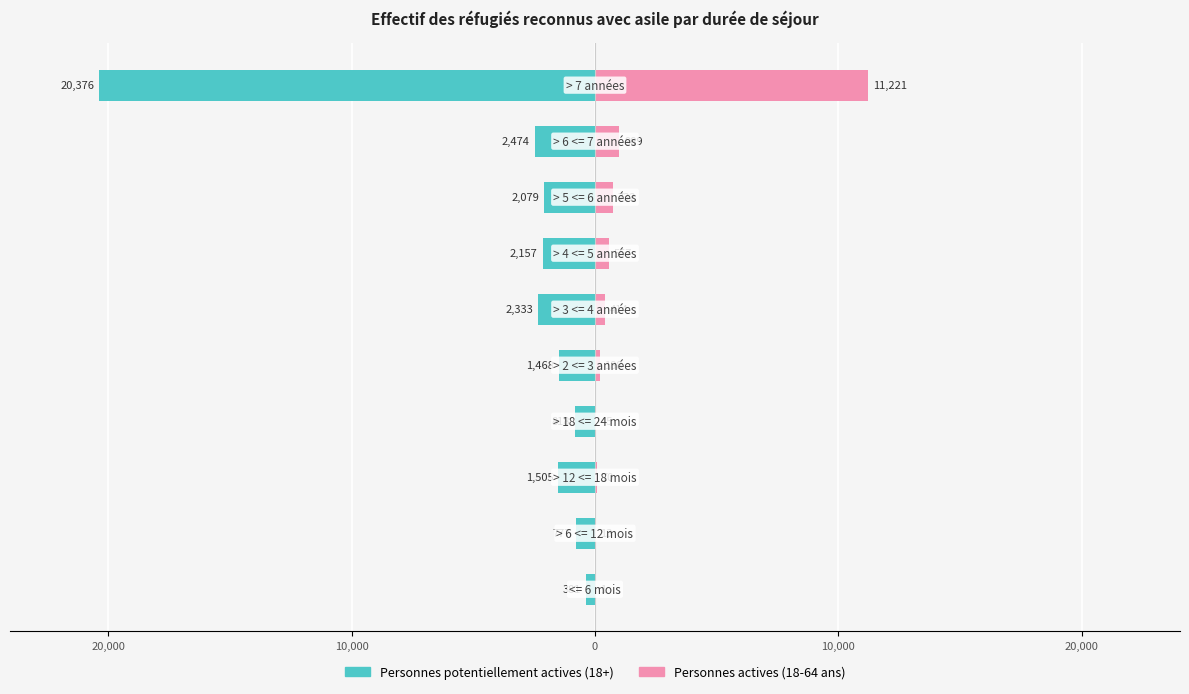

The Personnes potentiellement actives series shows -1125 at 20,000. True or false?

False